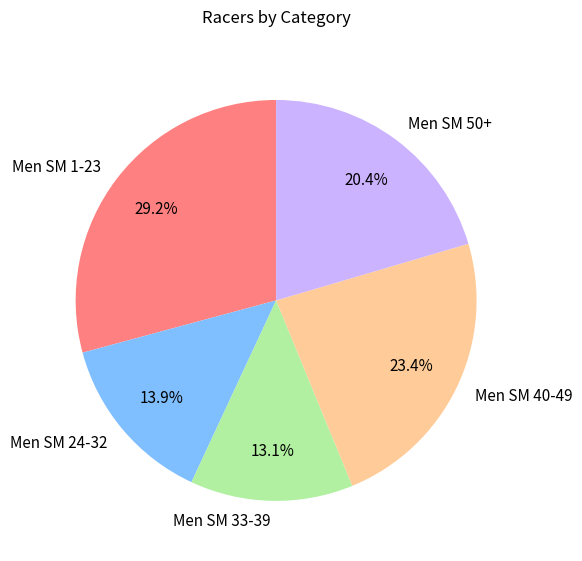

How many segments does this pie chart have?

5